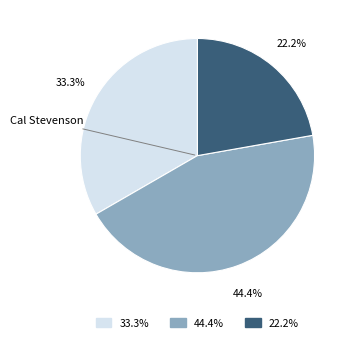

Is there a majority slice in this chart?

No